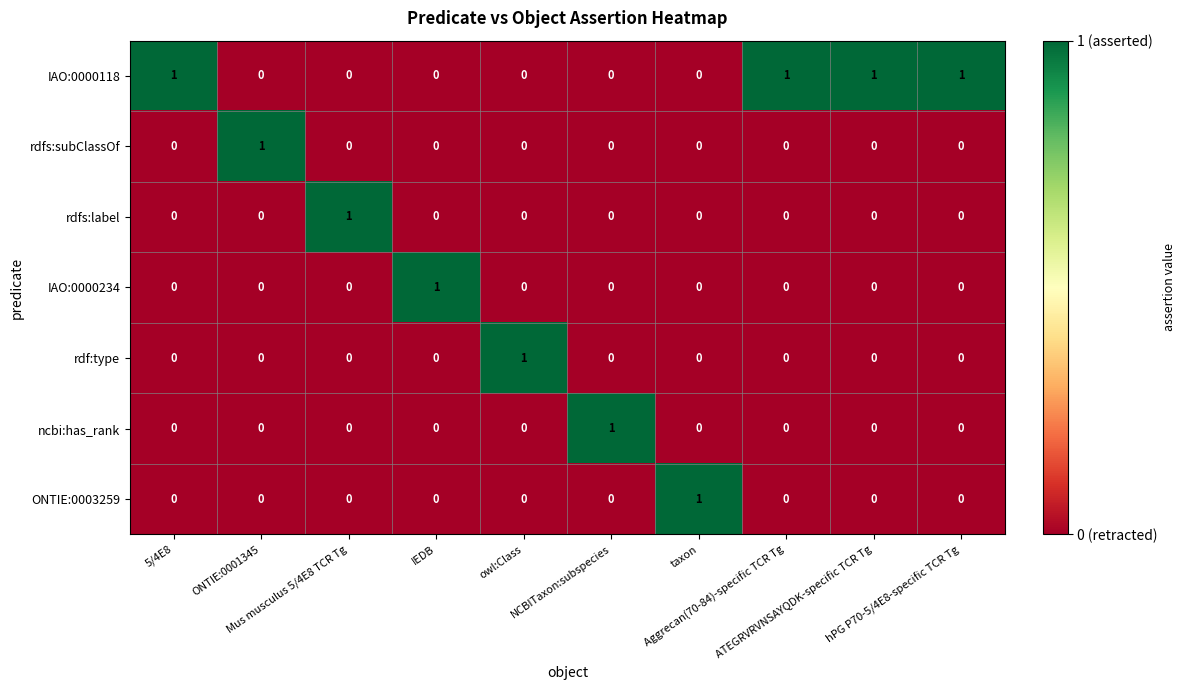

What is the sum of all IAO:0000118 values?

4